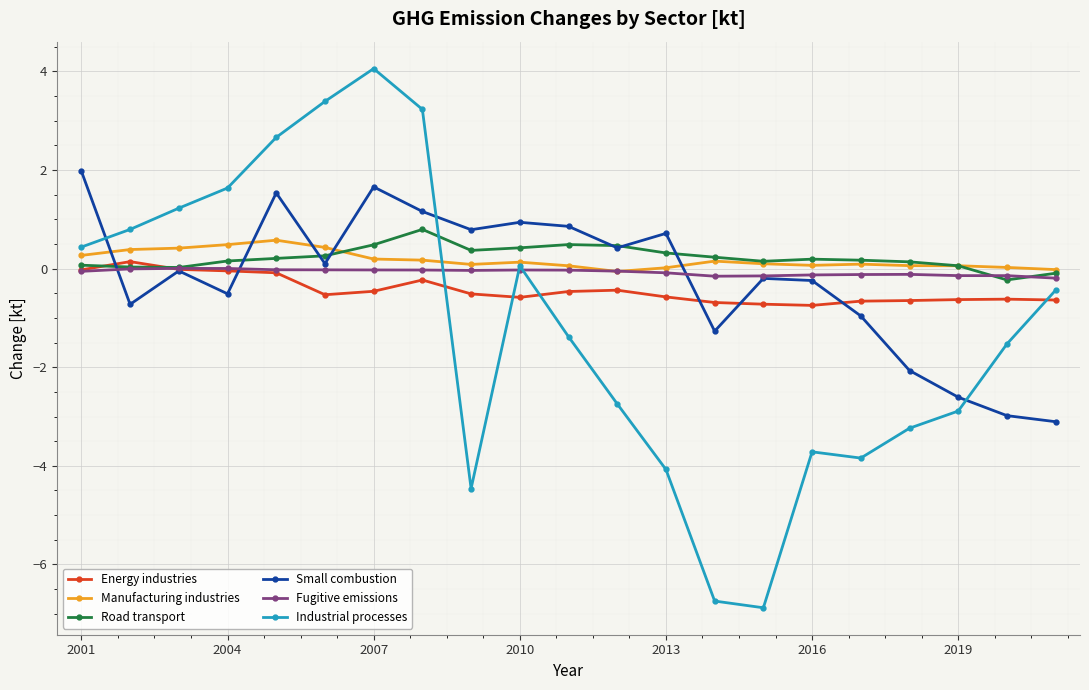

Which series ends up on top after the final intersection of Small combustion and Manufacturing industries?

Manufacturing industries